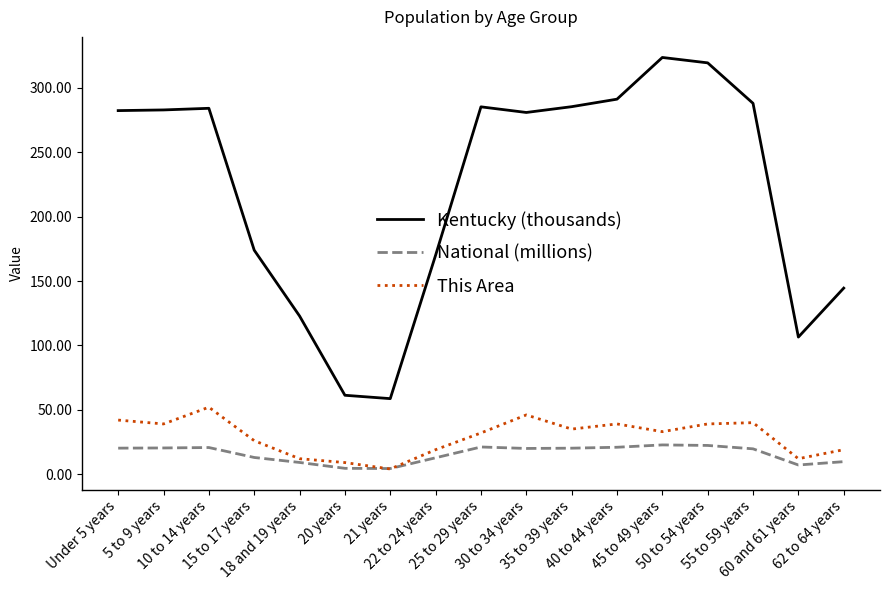

Which series has the largest total across all categories?

Kentucky (thousands)